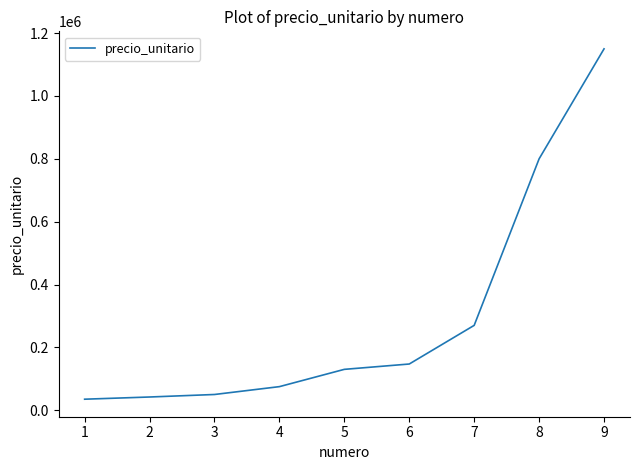

What is the greatest value displayed?

1150000